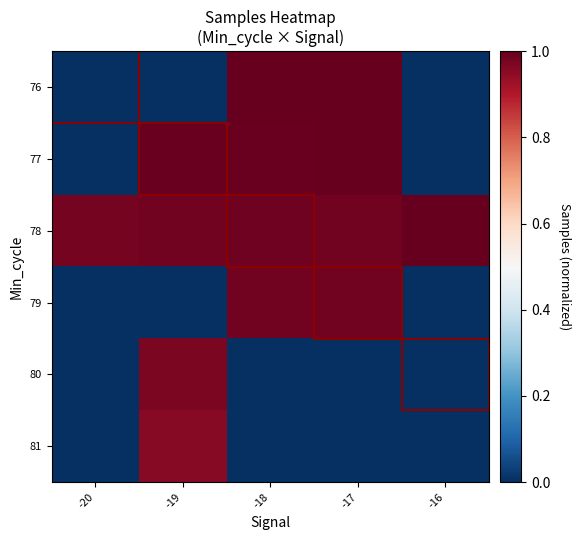

Reading left to right, transcribe all the data shown in this chart.

76: -20=0.0	-19=0.0	-18=1.0	-17=1.0	-16=0.0
77: -20=0.0	-19=1.0	-18=1.0	-17=1.0	-16=0.0
78: -20=1.0	-19=1.0	-18=1.0	-17=1.0	-16=1.0
79: -20=0.0	-19=0.0	-18=1.0	-17=1.0	-16=0.0
80: -20=0.0	-19=1.0	-18=0.0	-17=0.0	-16=0.0
81: -20=0.0	-19=1.0	-18=0.0	-17=0.0	-16=0.0